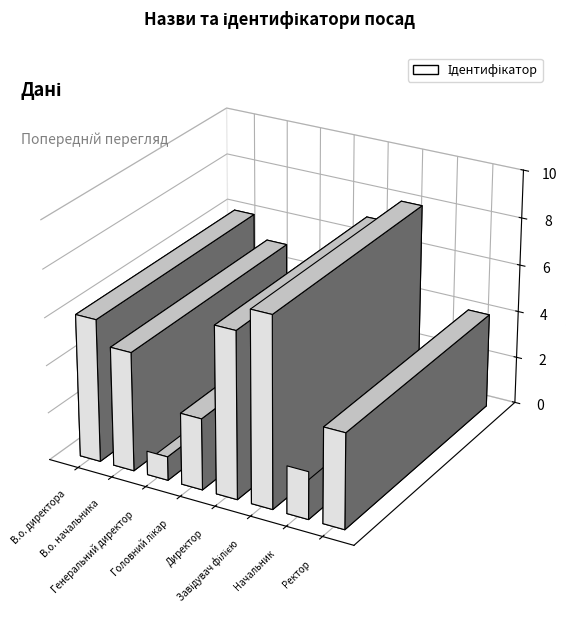

What is the difference between the values at Директор and В.о. начальника?

2